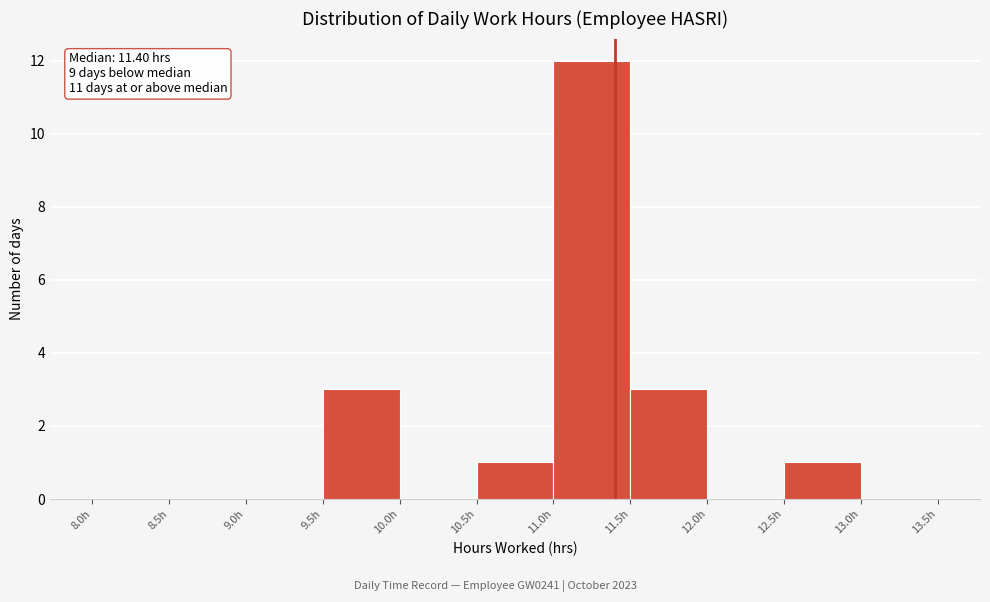

Over which range of the x-axis is the bar tallest?

11.0 to 11.5